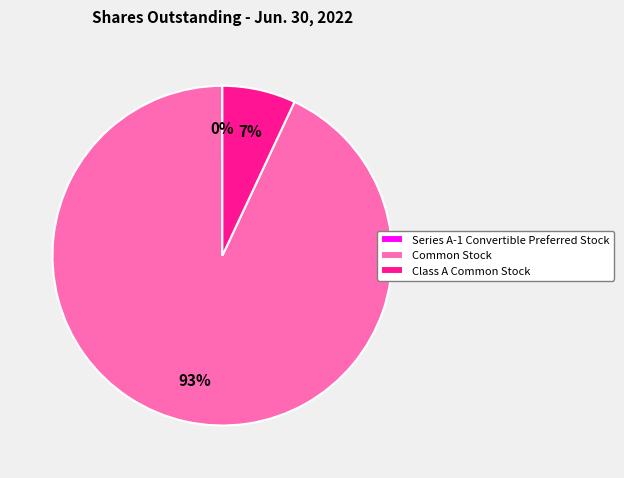

The Common Stock slice represents 93% of the pie. True or false?

True